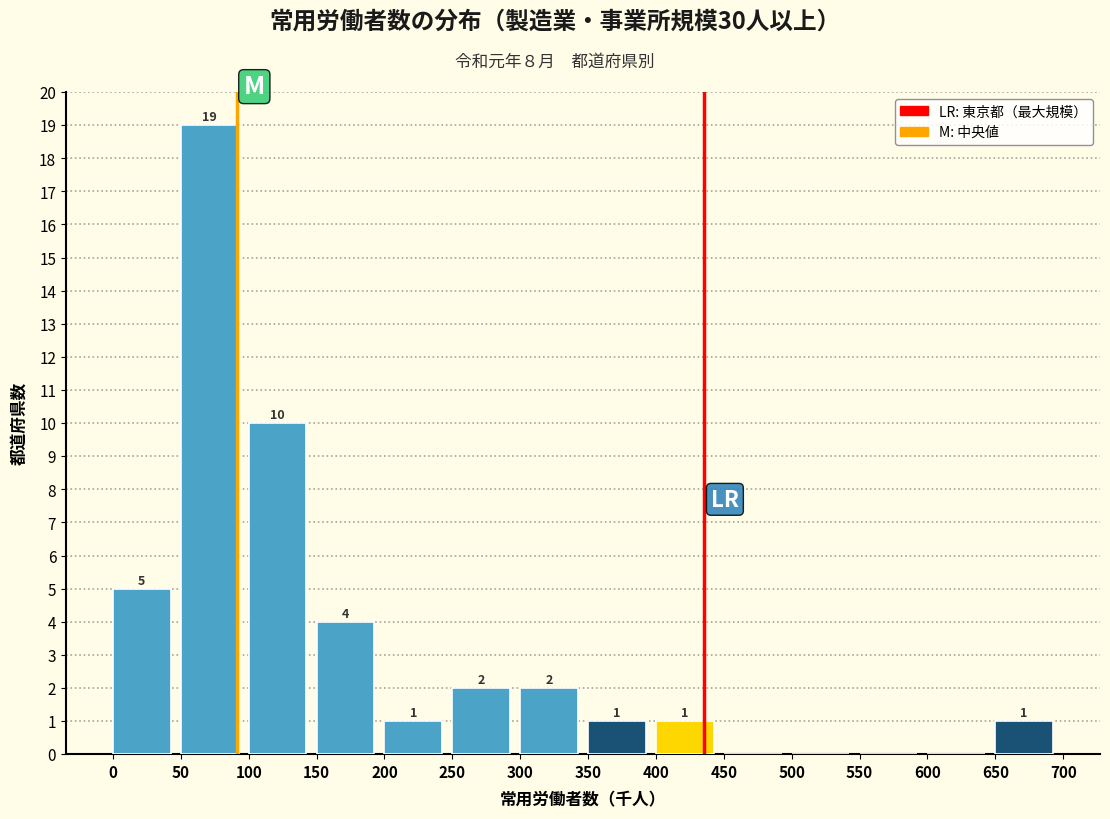

Which range on the x-axis has the tallest bar?

50 to 100